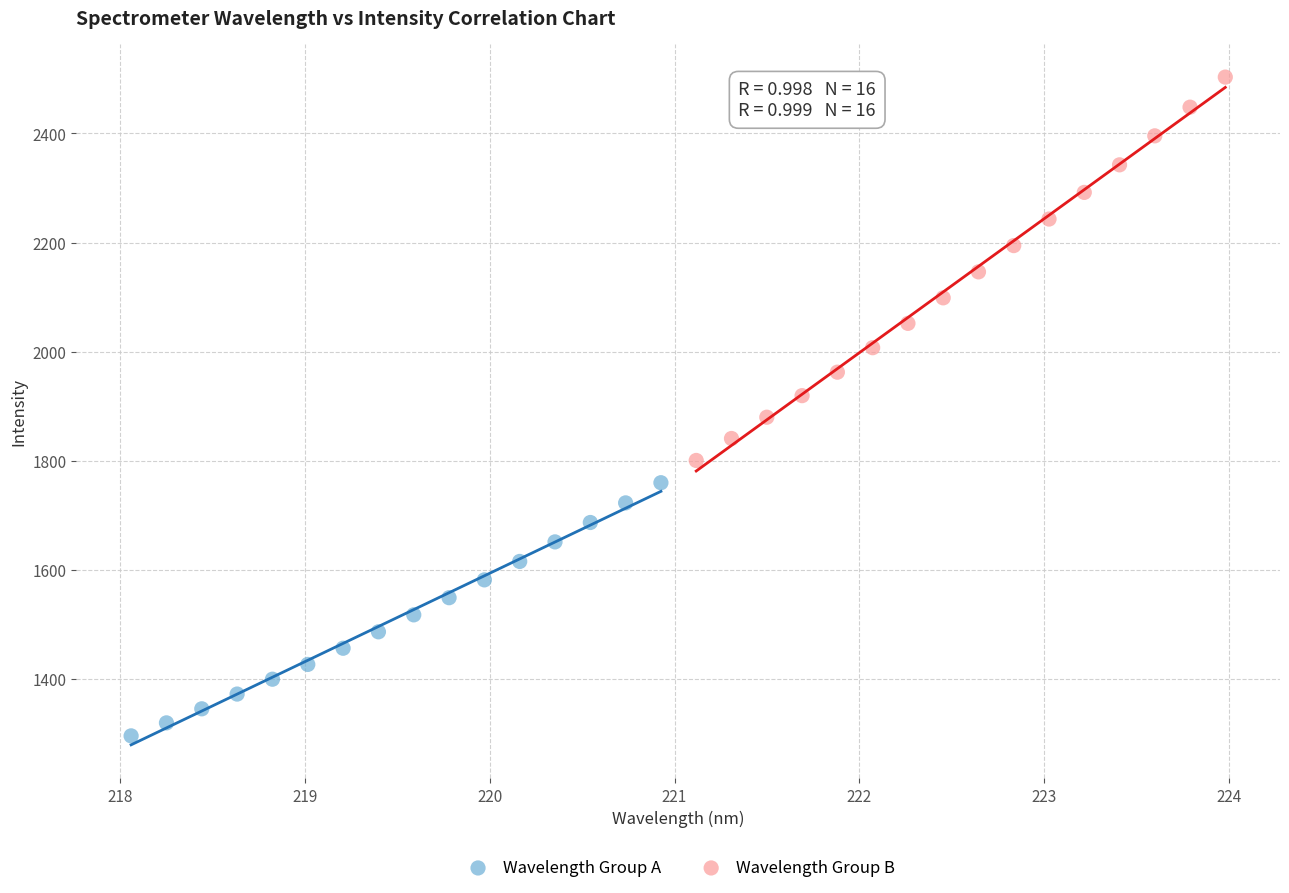

Which series has the largest Y range (max minus min)?

Wavelength Group B